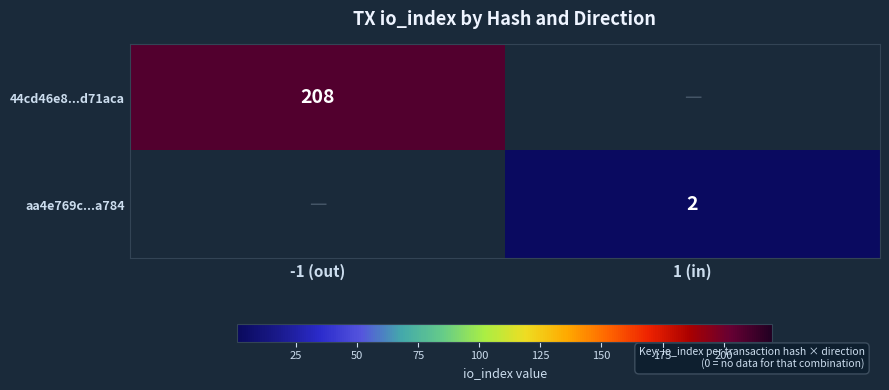

What is the total value across all series at 1 (in)?

2